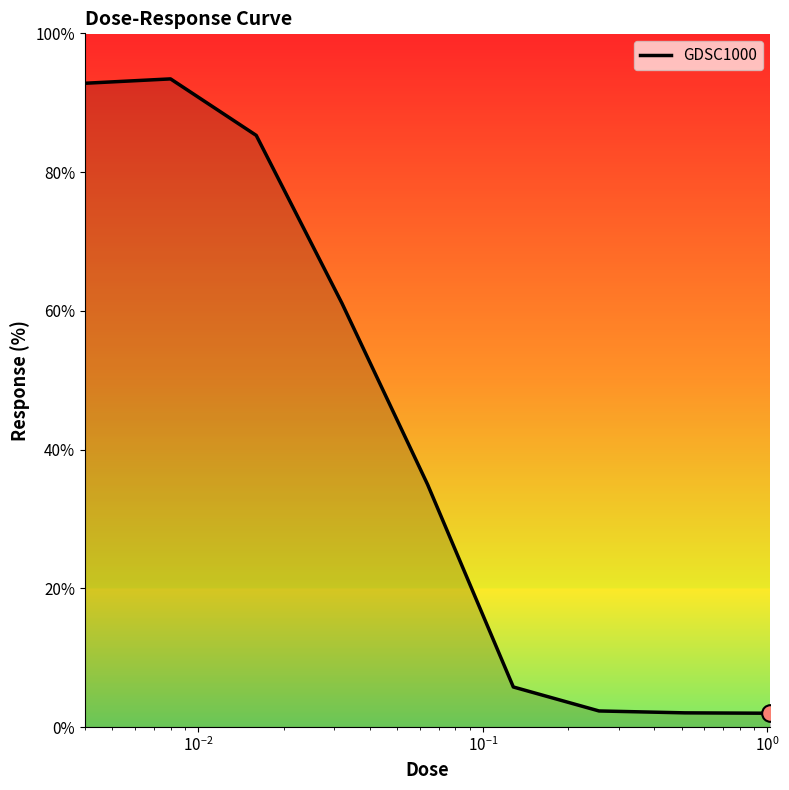

What is the smallest value displayed?

2.0